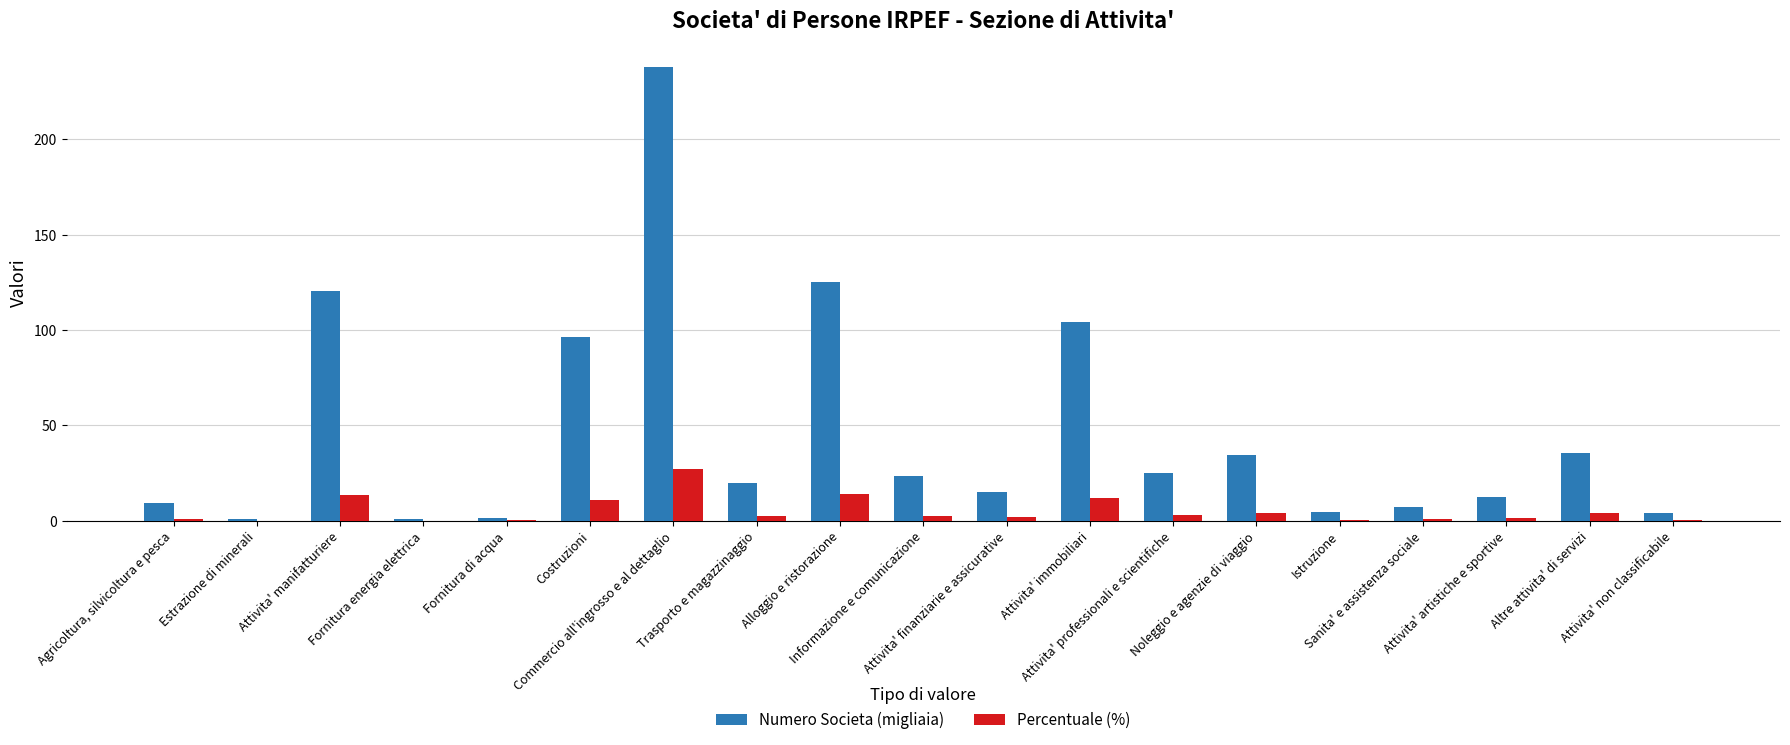

What is the highest value of the Percentuale (%) series?

27.1